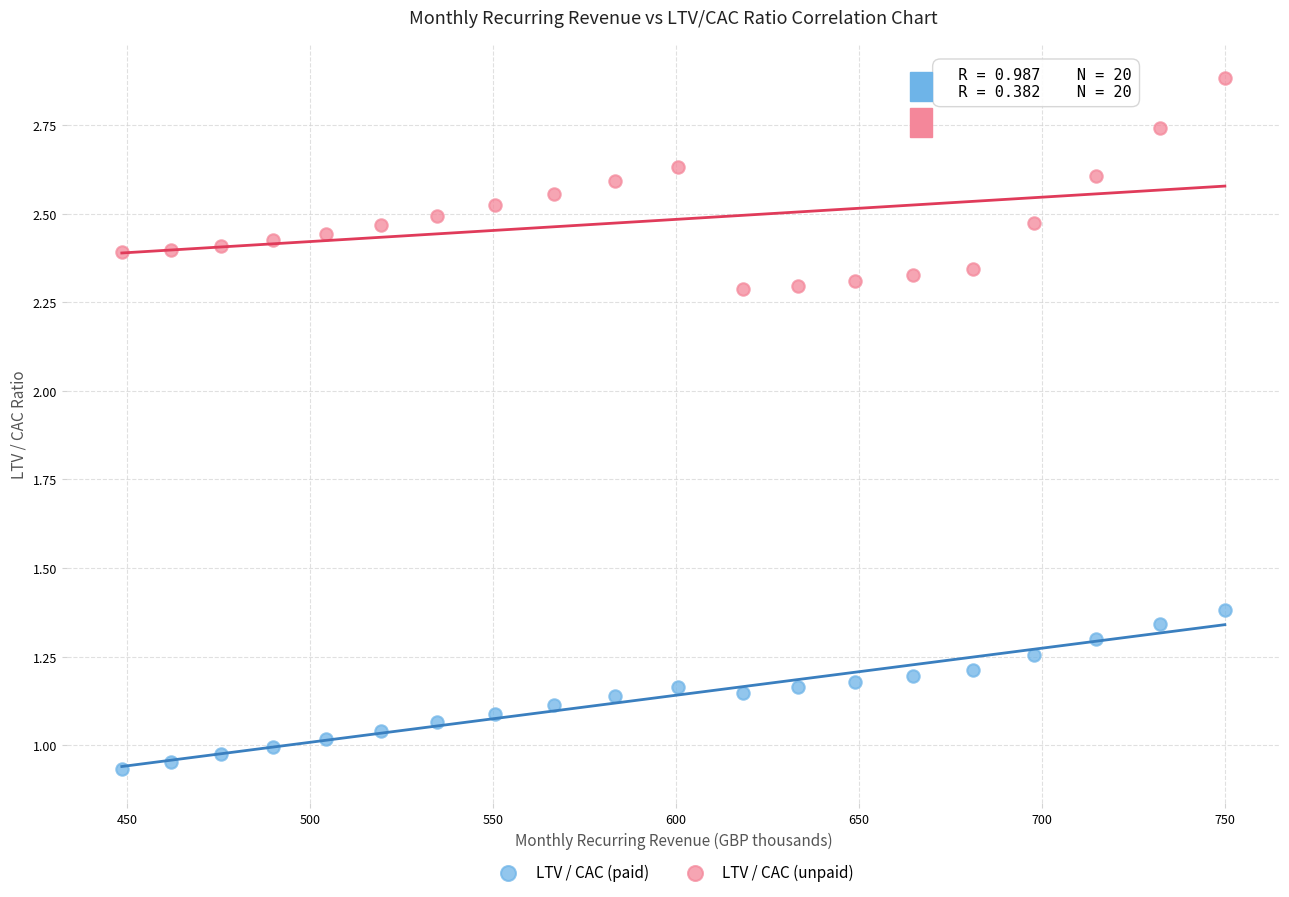

Across all data points, what is the range of Y values (max minus min)?

1.9